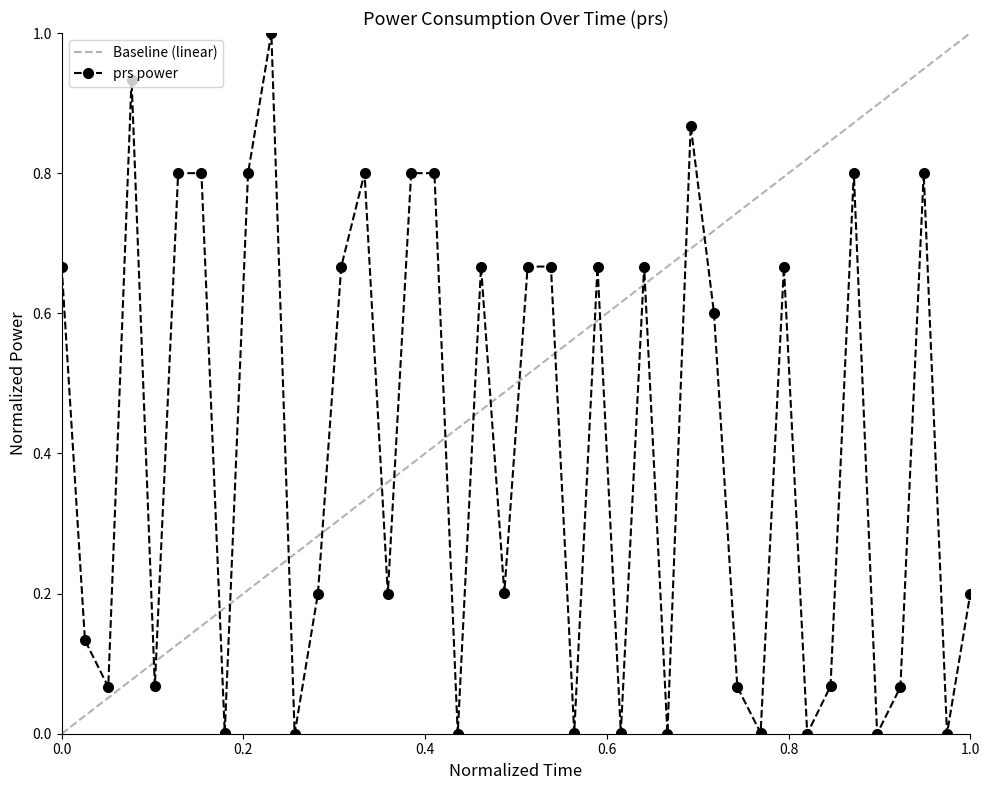

What is the difference between the maximum and minimum values?

1.0